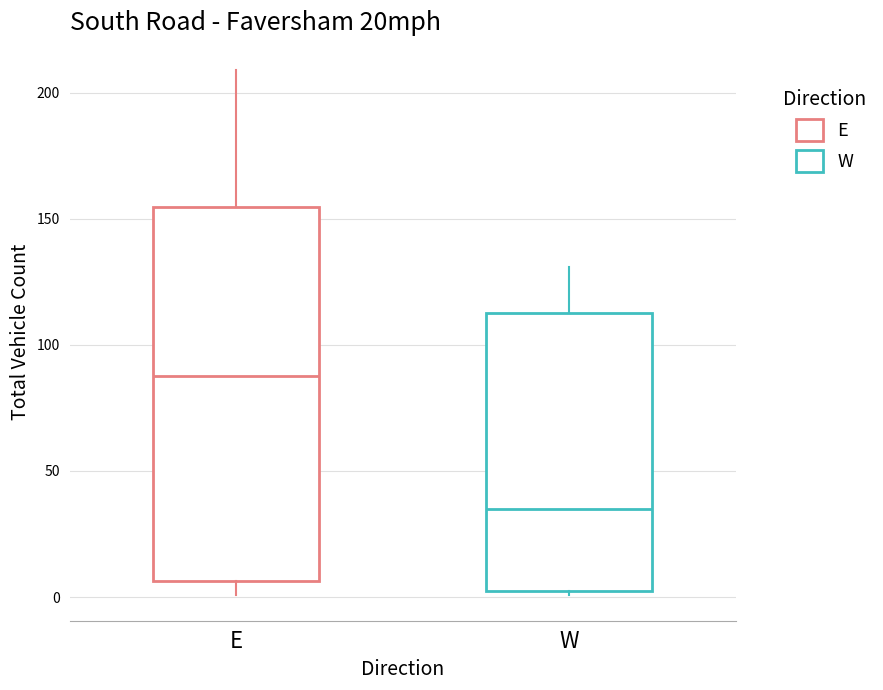

Reading left to right, transcribe this box plot: for each box, give where its median line is, the range the box spans, and where its two whiskers end, as read against the y-axis. The values are not printed on the chart, so give them approximately, as read against the axis.

E: median 90, box 5 to 155, whiskers 0 to 210
W: median 35, box 0 to 115, whiskers 0 to 130